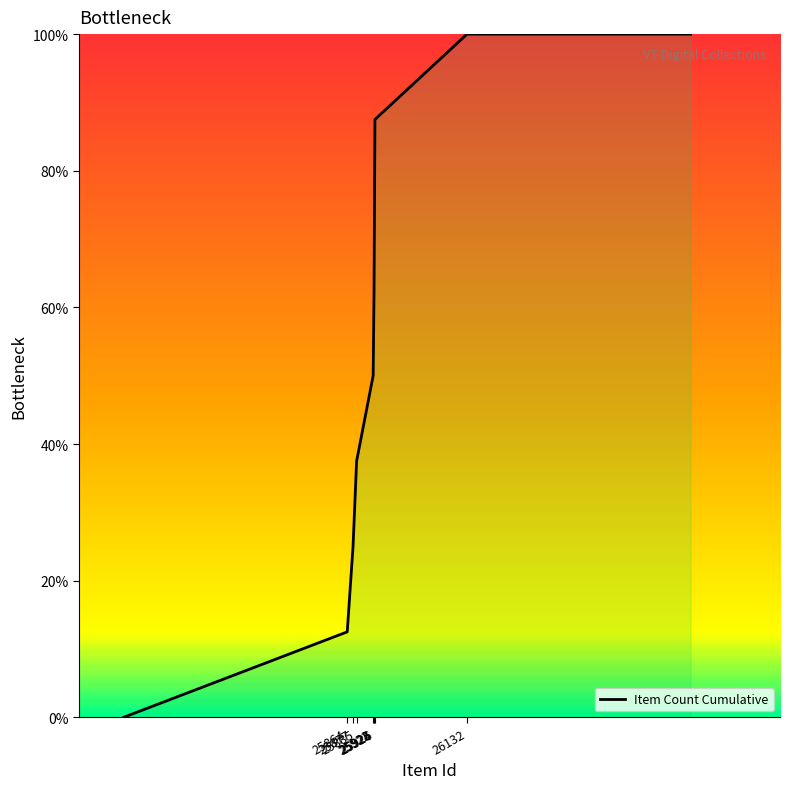

How many categories are shown in the chart?

10